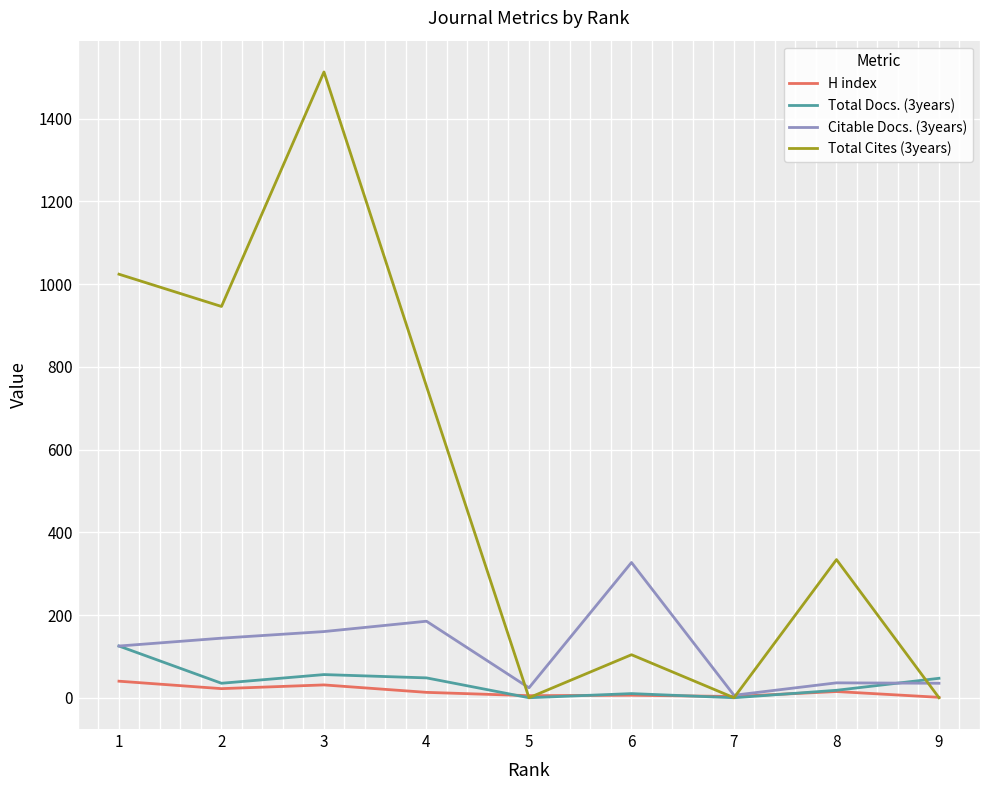

Is the value of Citable Docs. (3years) at 5 greater than the value of Total Cites (3years) at 3?

No